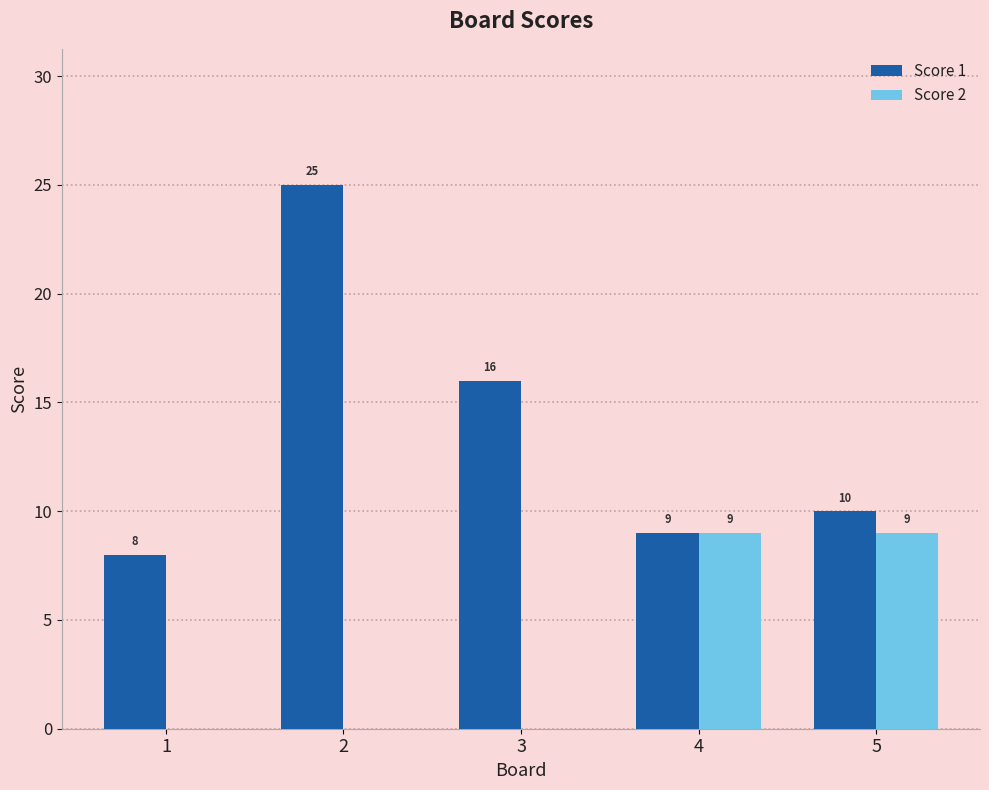

What is the sum of all Score 2 values?

18